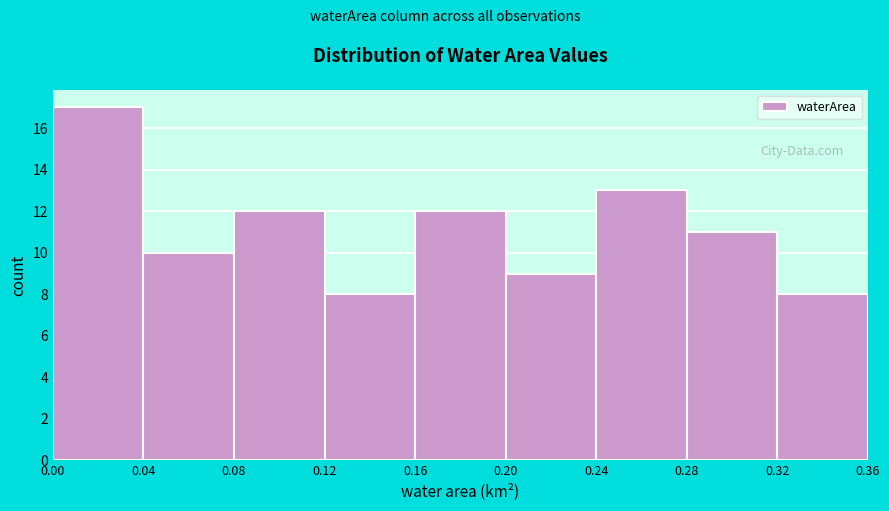

Reading left to right, transcribe this chart: for each bar, give the range it covers on the x-axis and its height. The values are not printed on the chart, so give them approximately, as read against the axis.

0.00 to 0.04: 17
0.04 to 0.08: 10
0.08 to 0.12: 12
0.12 to 0.16: 8
0.16 to 0.20: 12
0.20 to 0.24: 9
0.24 to 0.28: 13
0.28 to 0.32: 11
0.32 to 0.36: 8